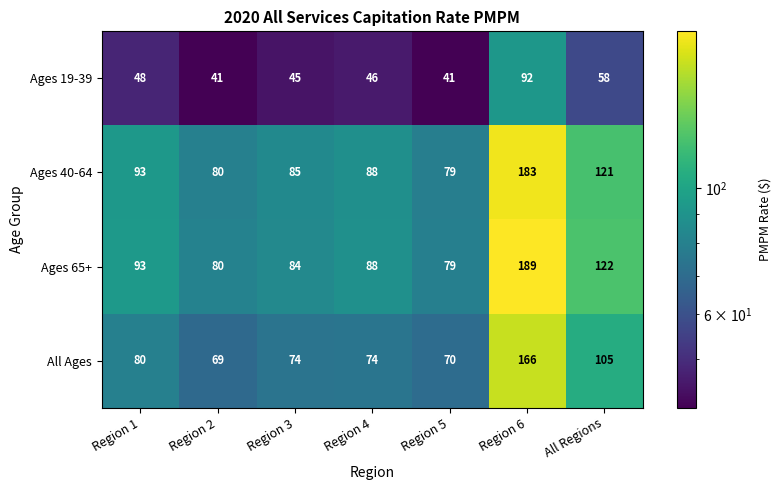

Is it true that Ages 19-39 equals 48 at Region 1?

True